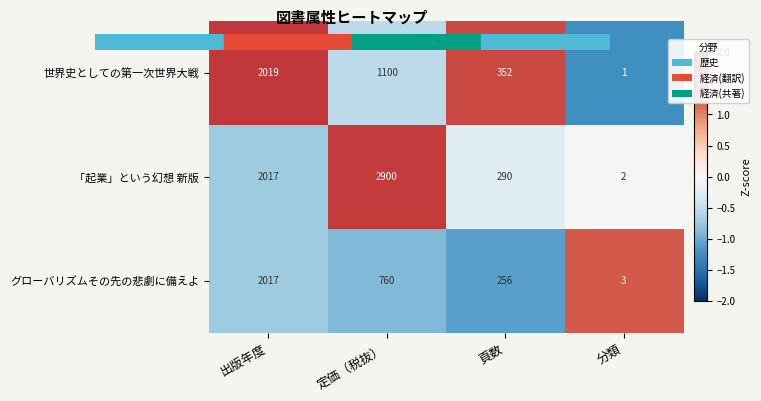

What is the difference between the maximum and minimum values in the 「起業」という幻想 新版 series?

2898